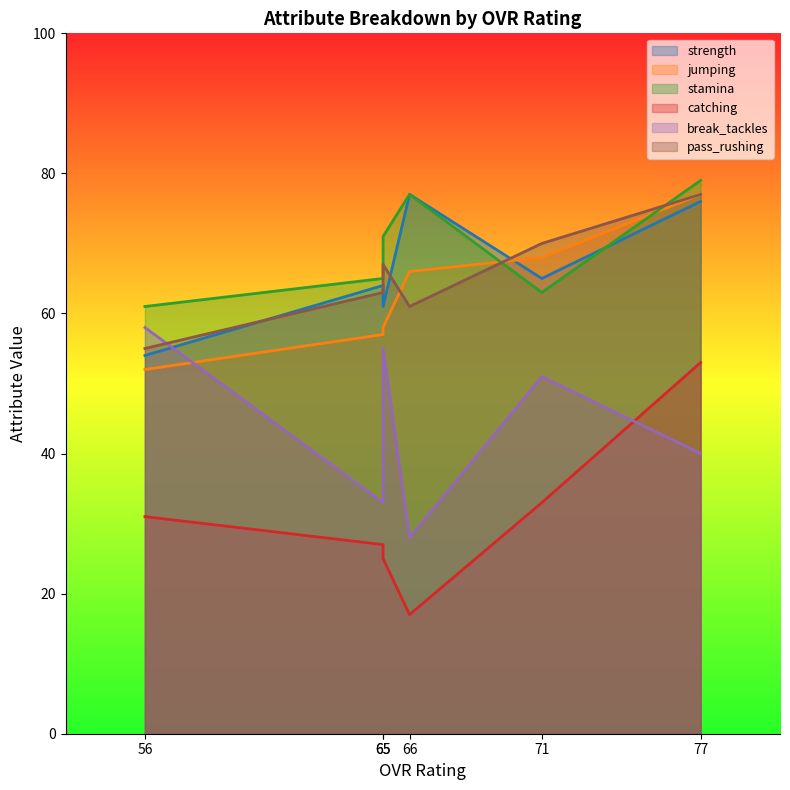

Reading left to right, list all the values displayed in this chart.

strength: 76	65	77	64	61	54
jumping: 77	68	66	57	58	52
stamina: 79	63	77	65	71	61
catching: 53	33	17	27	25	31
break_tackles: 40	51	28	33	55	58
pass_rushing: 77	70	61	63	67	55